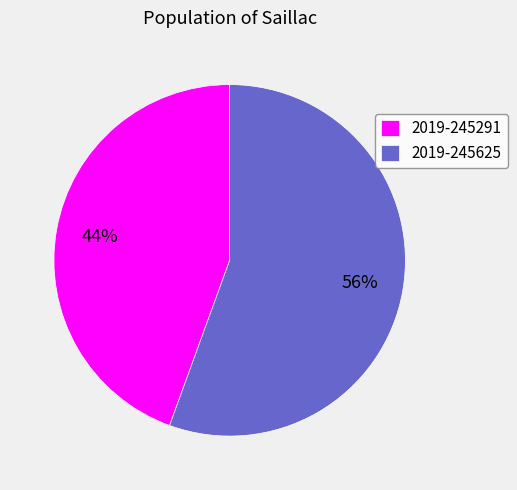

How many segments does this pie chart have?

2